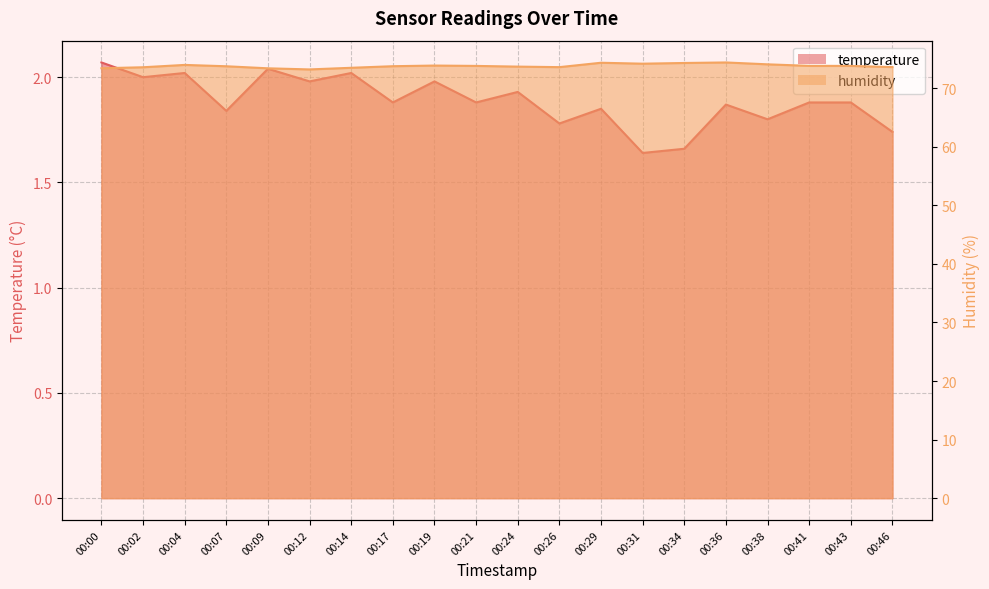

Reading right to left, transcribe all the data shown in this chart.

temperature: 00:46=1.7	00:43=1.9	00:41=1.9	00:38=1.8	00:36=1.9	00:34=1.7	00:31=1.6	00:29=1.9	00:26=1.8	00:24=1.9	00:21=1.9	00:19=2.0	00:17=1.9	00:14=2.0	00:12=2.0	00:09=2.0	00:07=1.8	00:04=2.0	00:02=2.0	00:00=2.1
humidity: 00:46=73.6	00:43=73.8	00:41=73.8	00:38=74.1	00:36=74.4	00:34=74.3	00:31=74.2	00:29=74.3	00:26=73.6	00:24=73.7	00:21=73.8	00:19=73.9	00:17=73.8	00:14=73.5	00:12=73.2	00:09=73.4	00:07=73.7	00:04=74.0	00:02=73.6	00:00=73.4